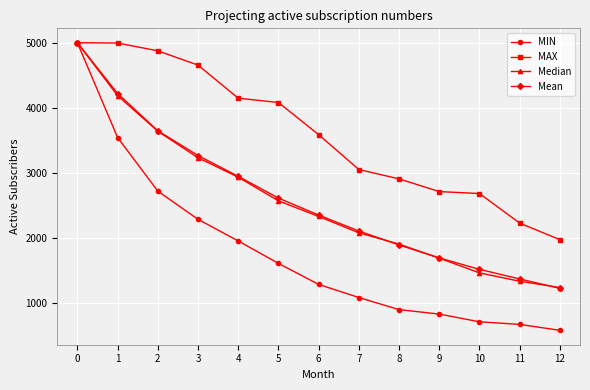

Does the chart display data point markers on the line(s)?

Yes